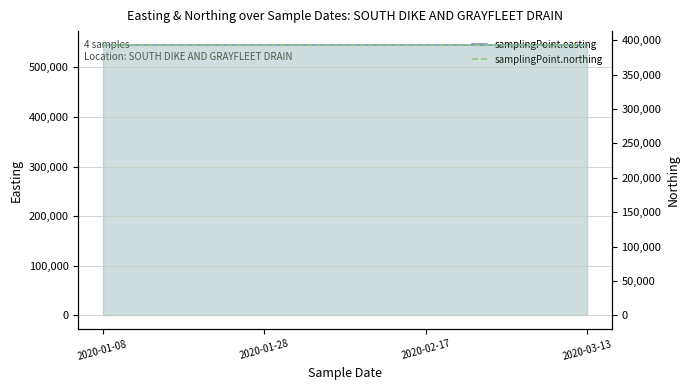

What is the greatest value displayed?

545576